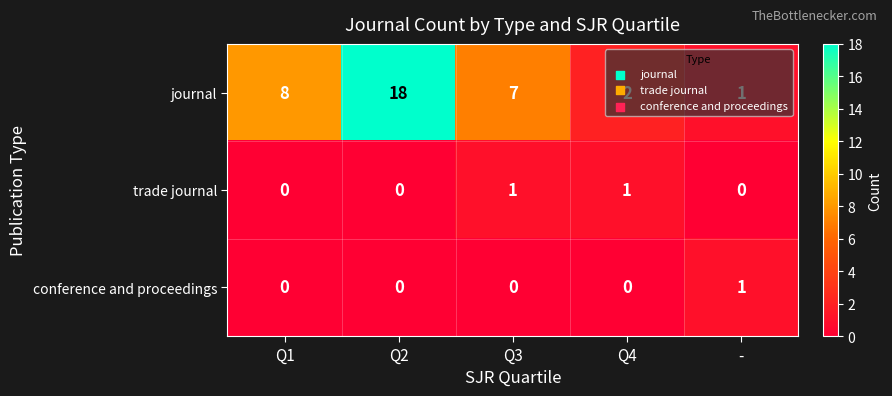

Where does the journal series first go above 7?

Q1